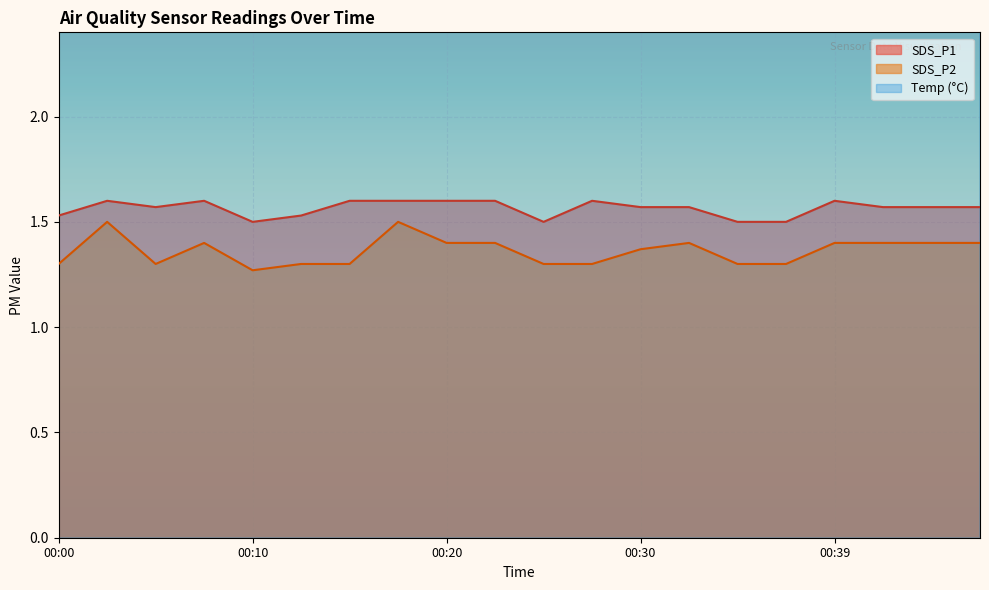

True or false: SDS_P1 and SDS_P2 intersect in this chart.

False